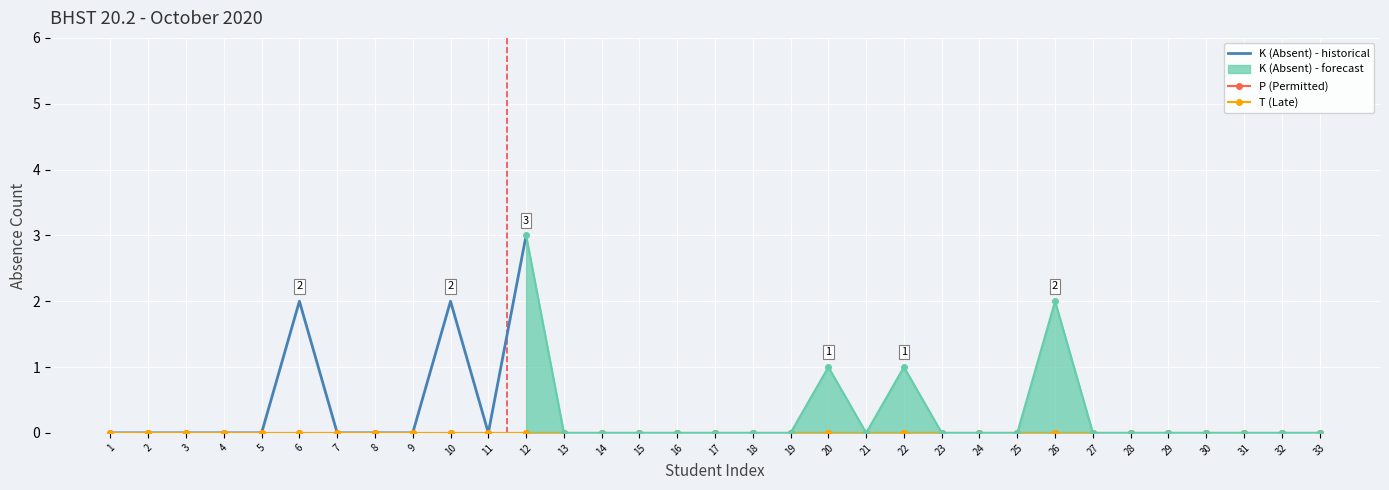

Reading left to right, transcribe all the data shown in this chart.

K (Absent): 0	0	0	0	0	2	0	0	0	2	0	3	0	0	0	0	0	0	0	1	0	1	0	0	0	2	0	0	0	0	0	0	0
P (Permitted): 0	0	0	0	0	0	0	0	0	0	0	0	0	0	0	0	0	0	0	0	0	0	0	0	0	0	0	0	0	0	0	0	0
T (Late): 0	0	0	0	0	0	0	0	0	0	0	0	0	0	0	0	0	0	0	0	0	0	0	0	0	0	0	0	0	0	0	0	0